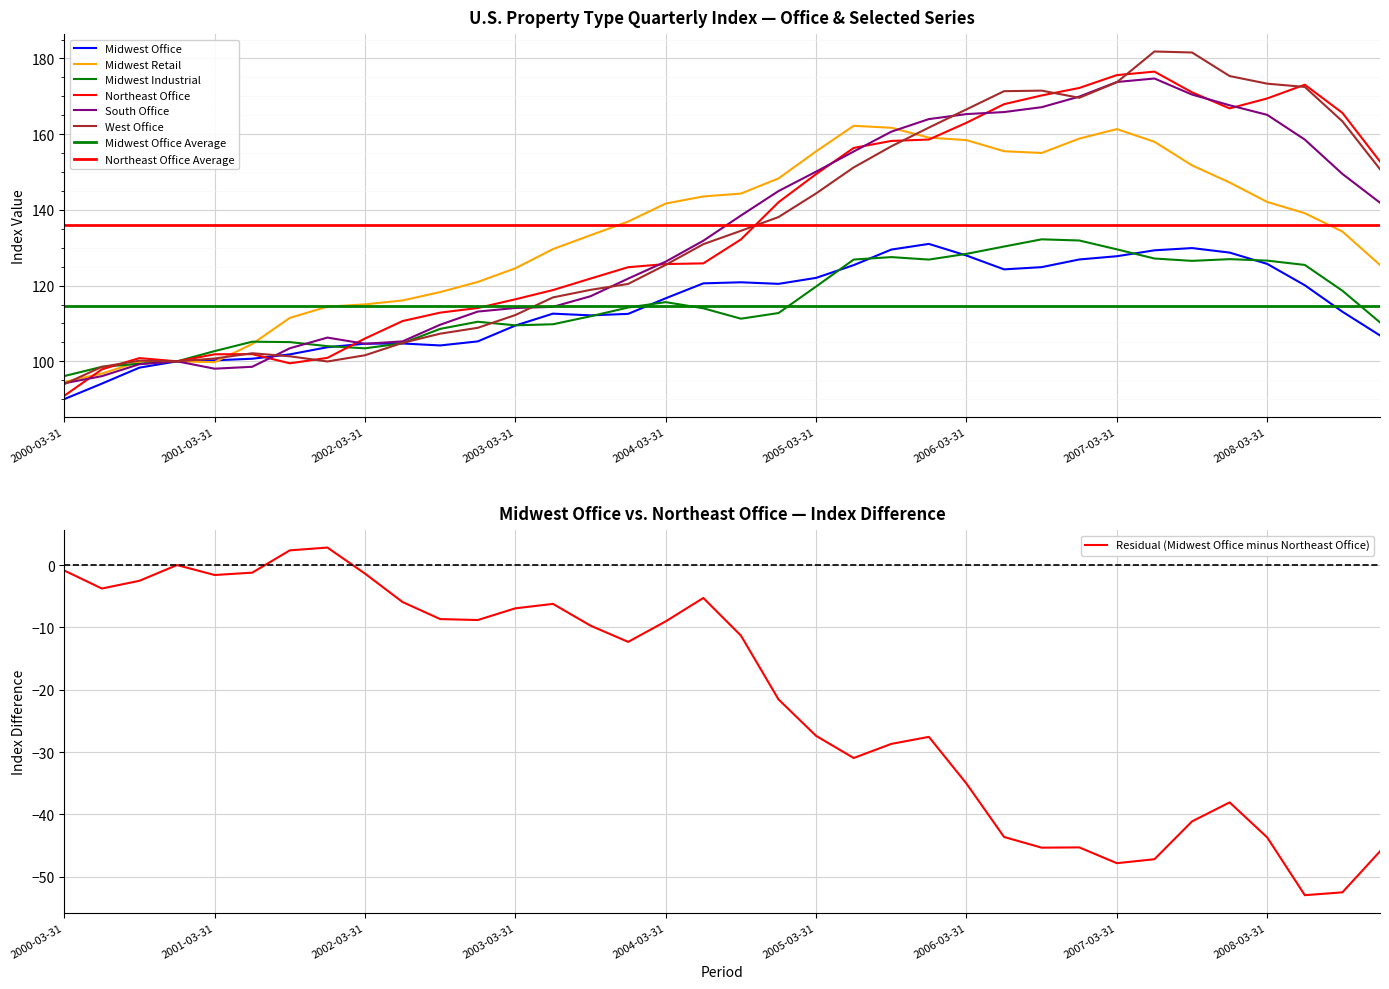

True or false: West Office has more than 1 interior local peaks.

True